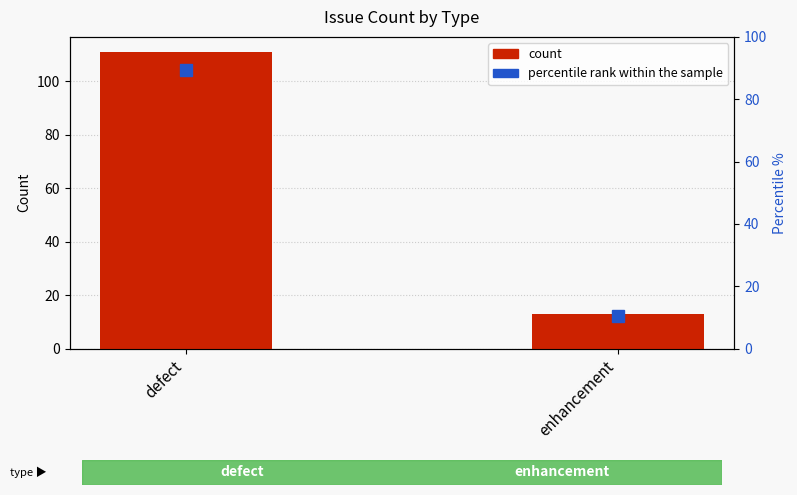

What is the label of the 1st bar from the left?

defect